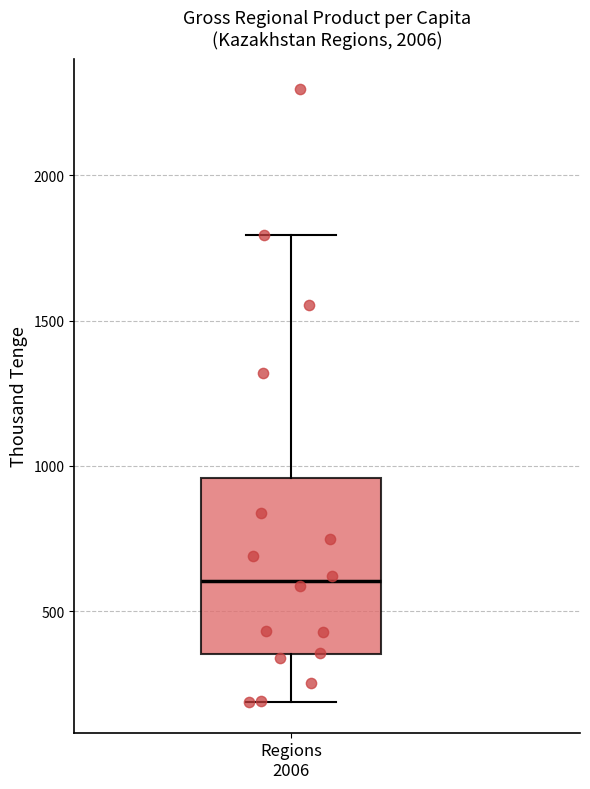

Where does the lower whisker of the box for Regions 2006 end on the y-axis? The values are not printed on the chart, so give them approximately, as read against the axis.

200